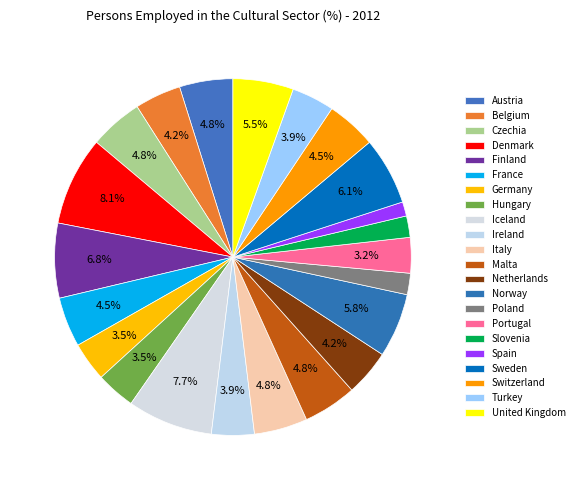

Is it true that Ireland is 12% of the pie?

False